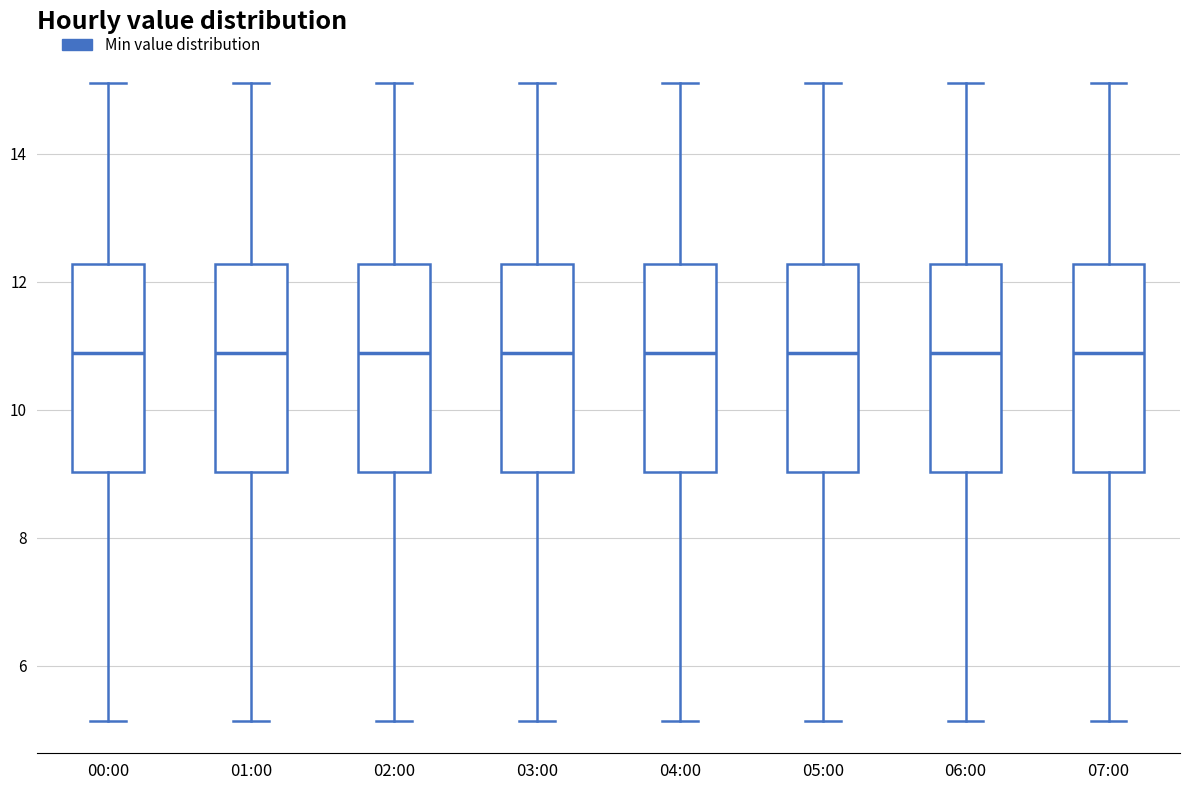

Where is the upper edge of the box for 02:00 on the y-axis? The values are not printed on the chart, so give them approximately, as read against the axis.

12.2